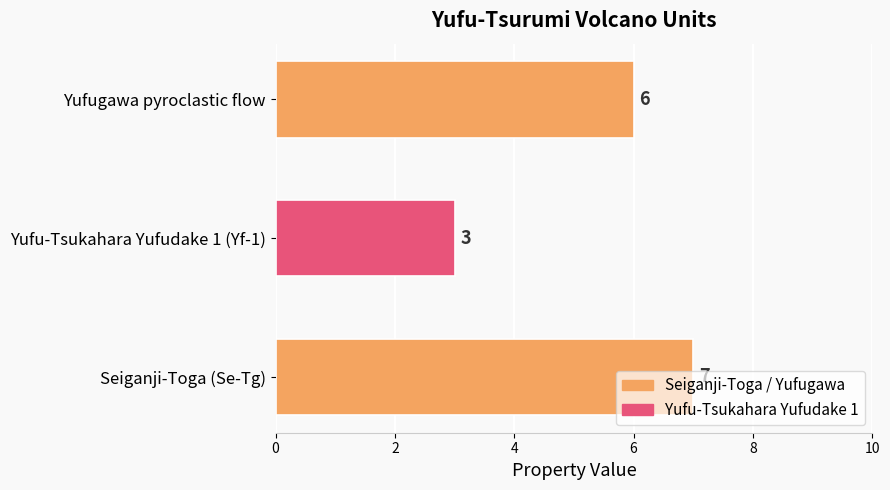

The value at Seiganji-Toga (Se-Tg) is 7. True or false?

True